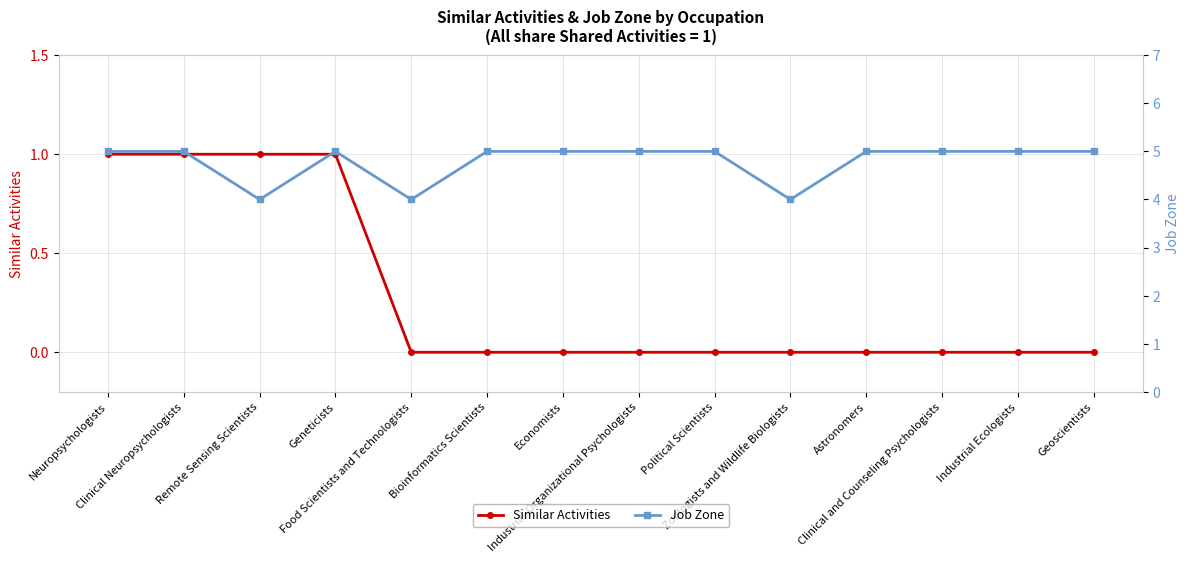

Which label corresponds to the largest value in the chart?

Neuropsychologists